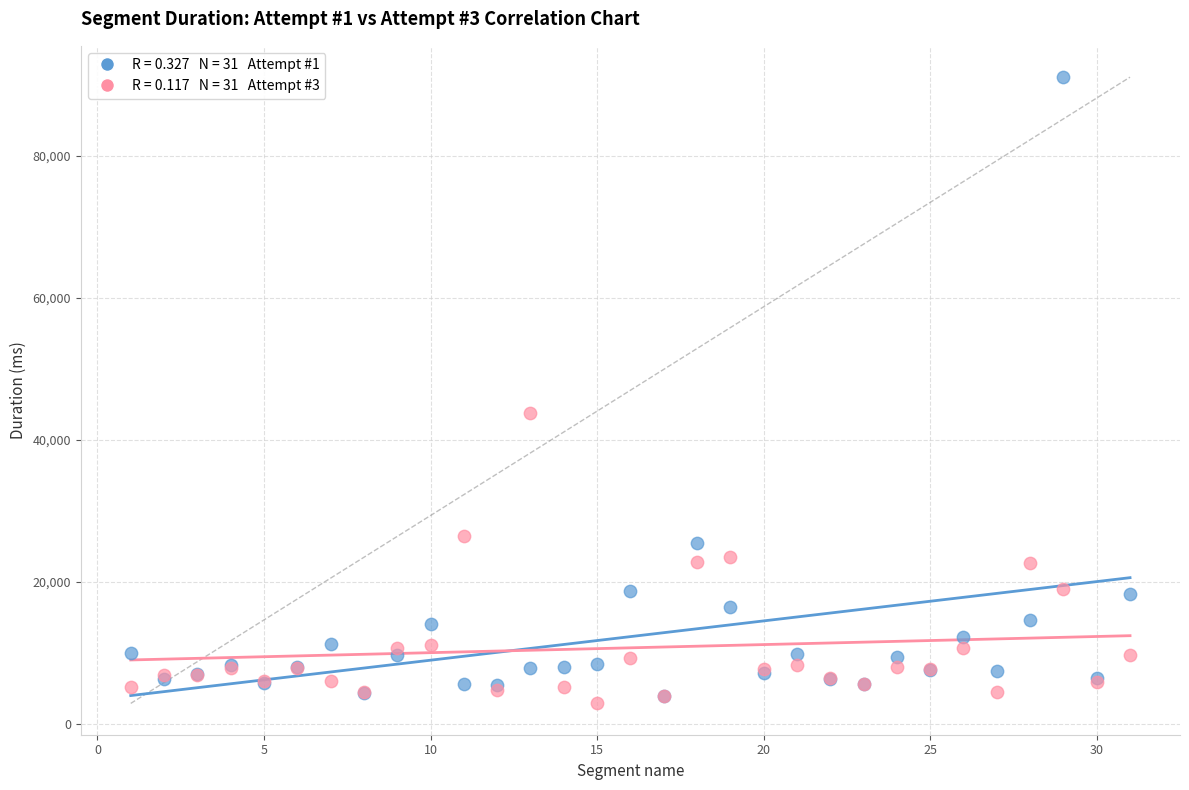

Across all series, what Y value is closest to 46960?

43797